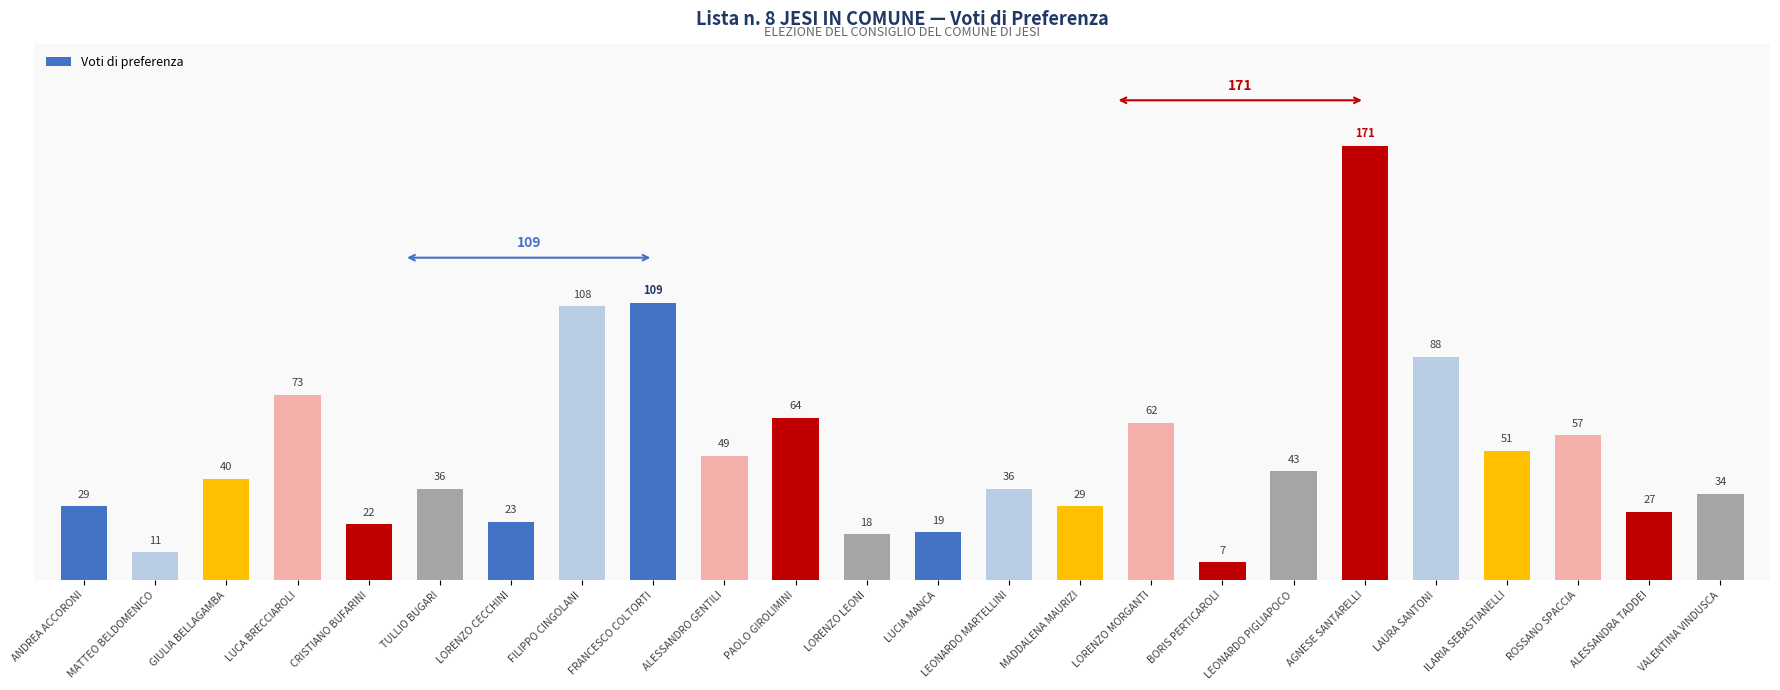

What is the difference between the values at LUCA BRECCIAROLI and LUCIA MANCA?

54